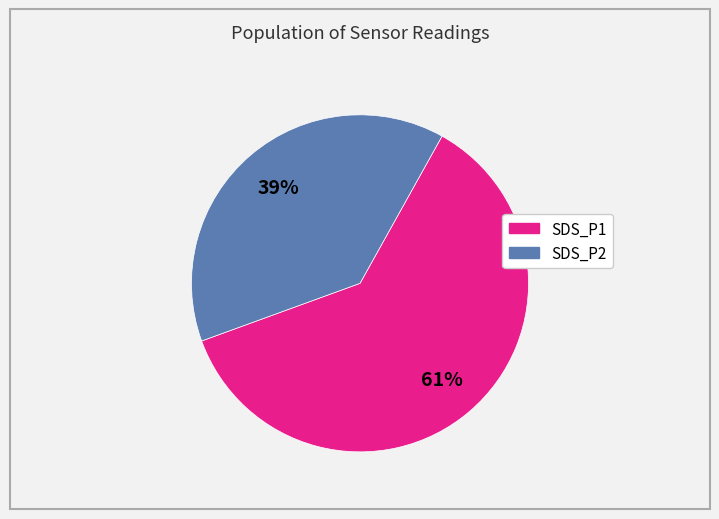

Which has a higher value, SDS_P1 or SDS_P2?

SDS_P1